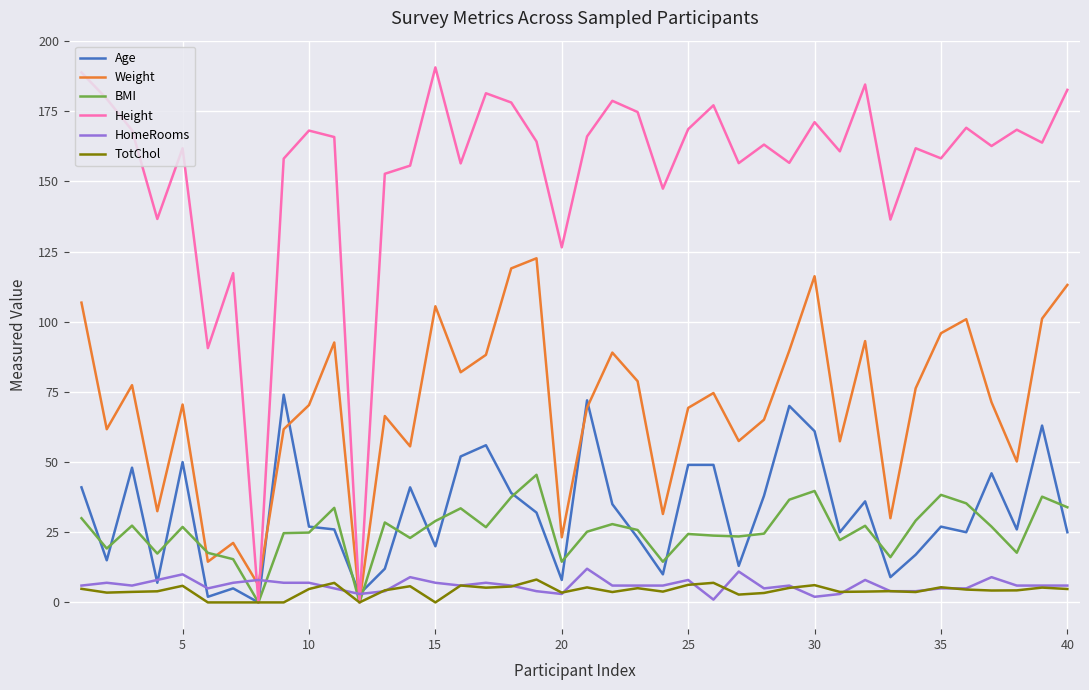

Which series has the largest total across all categories?

Height